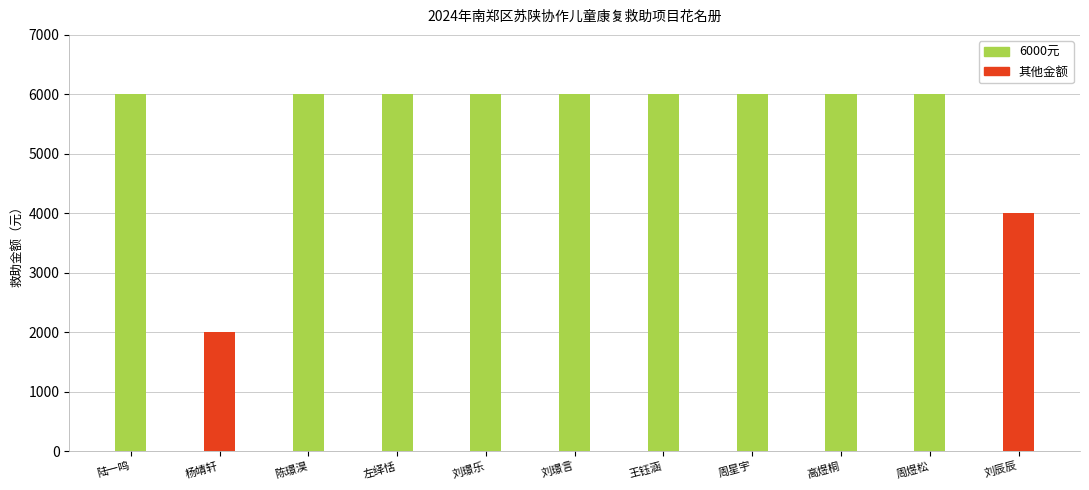

What is the sum of the values at 刘辰辰 and 杨靖轩?

6000